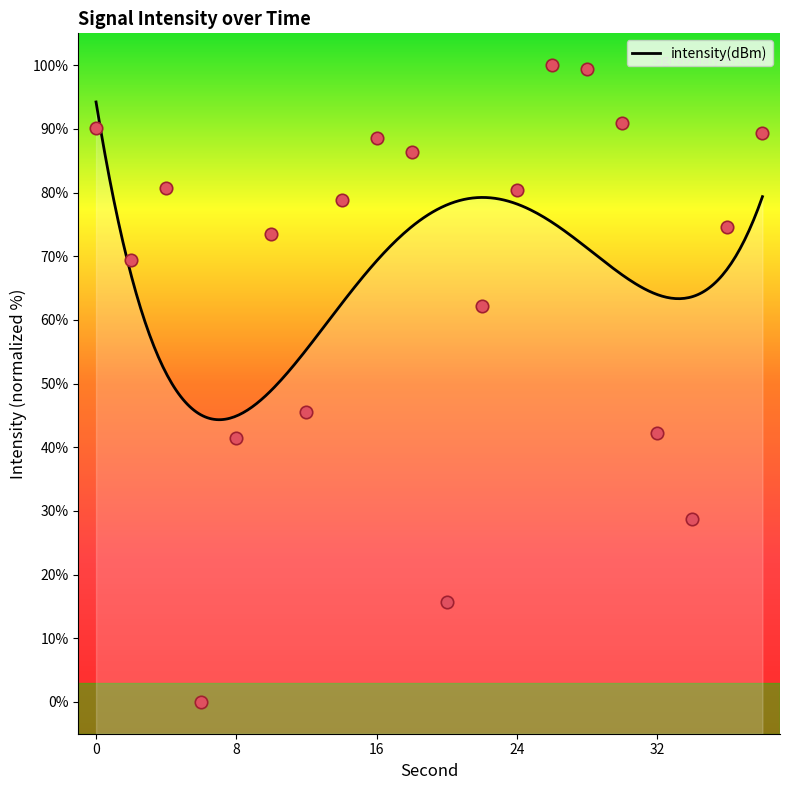

Which has a higher value, 8 or 2?

2